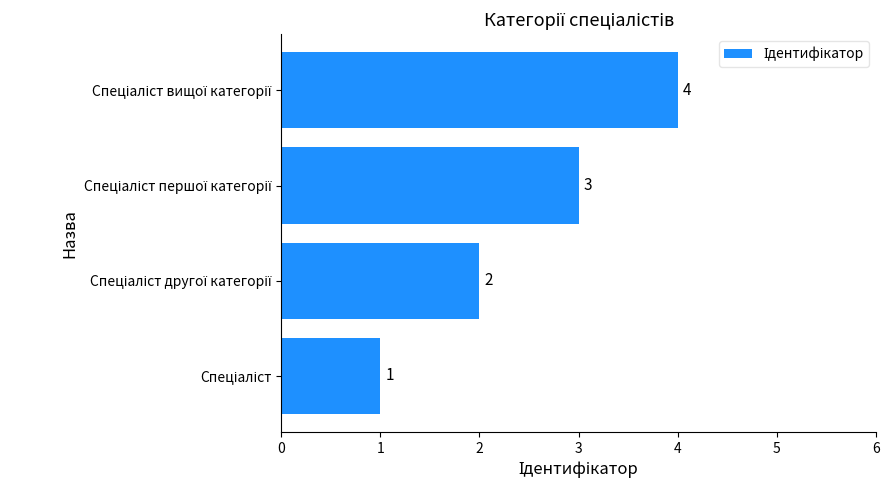

What is the sum of all values?

10